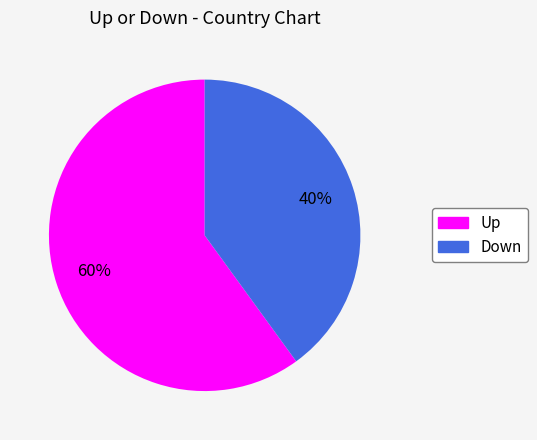

To the nearest percent, what is the average slice percentage?

50%